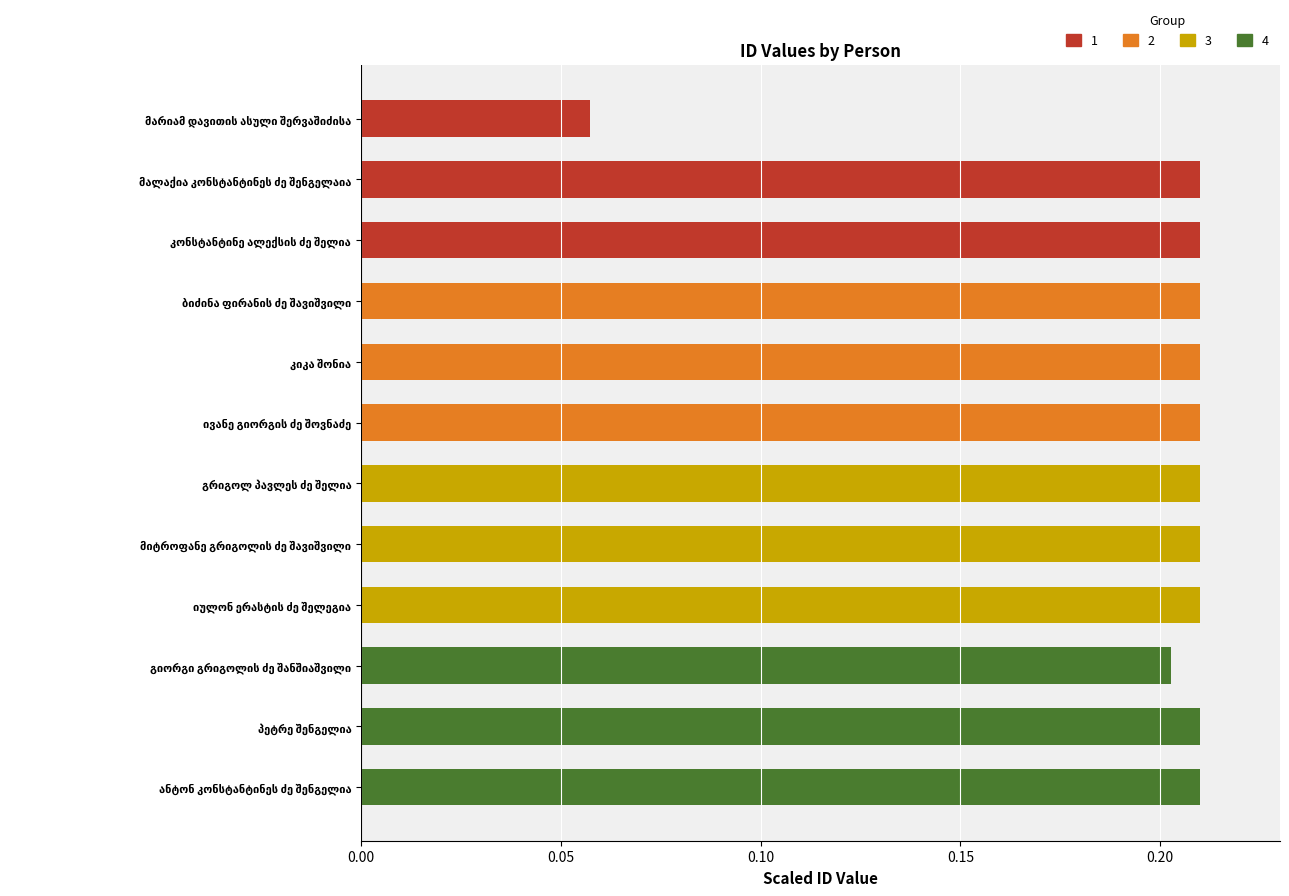

What is the sum of all values?

2.4